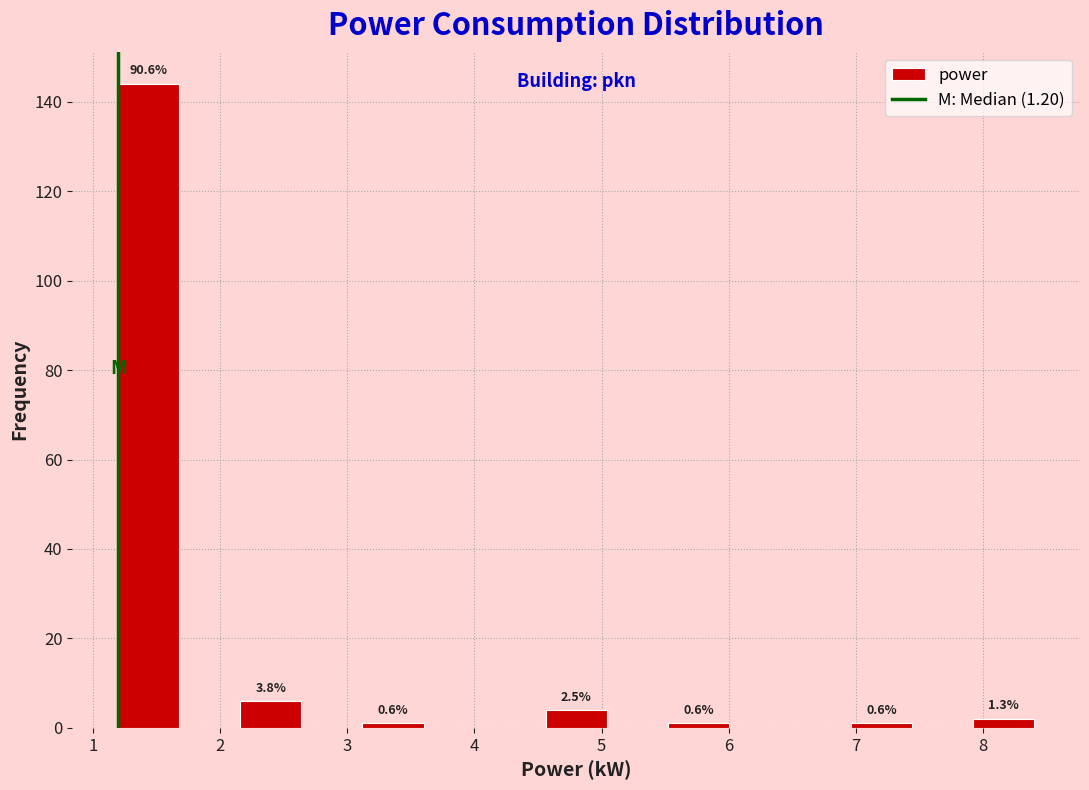

Over which range of the x-axis is the bar tallest?

1.20 to 1.68